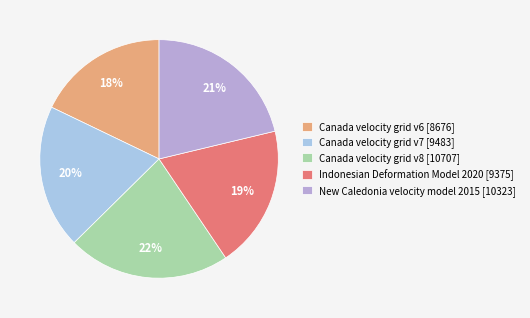

To the nearest percent, what is the difference between the largest and smallest slice percentages?

4%